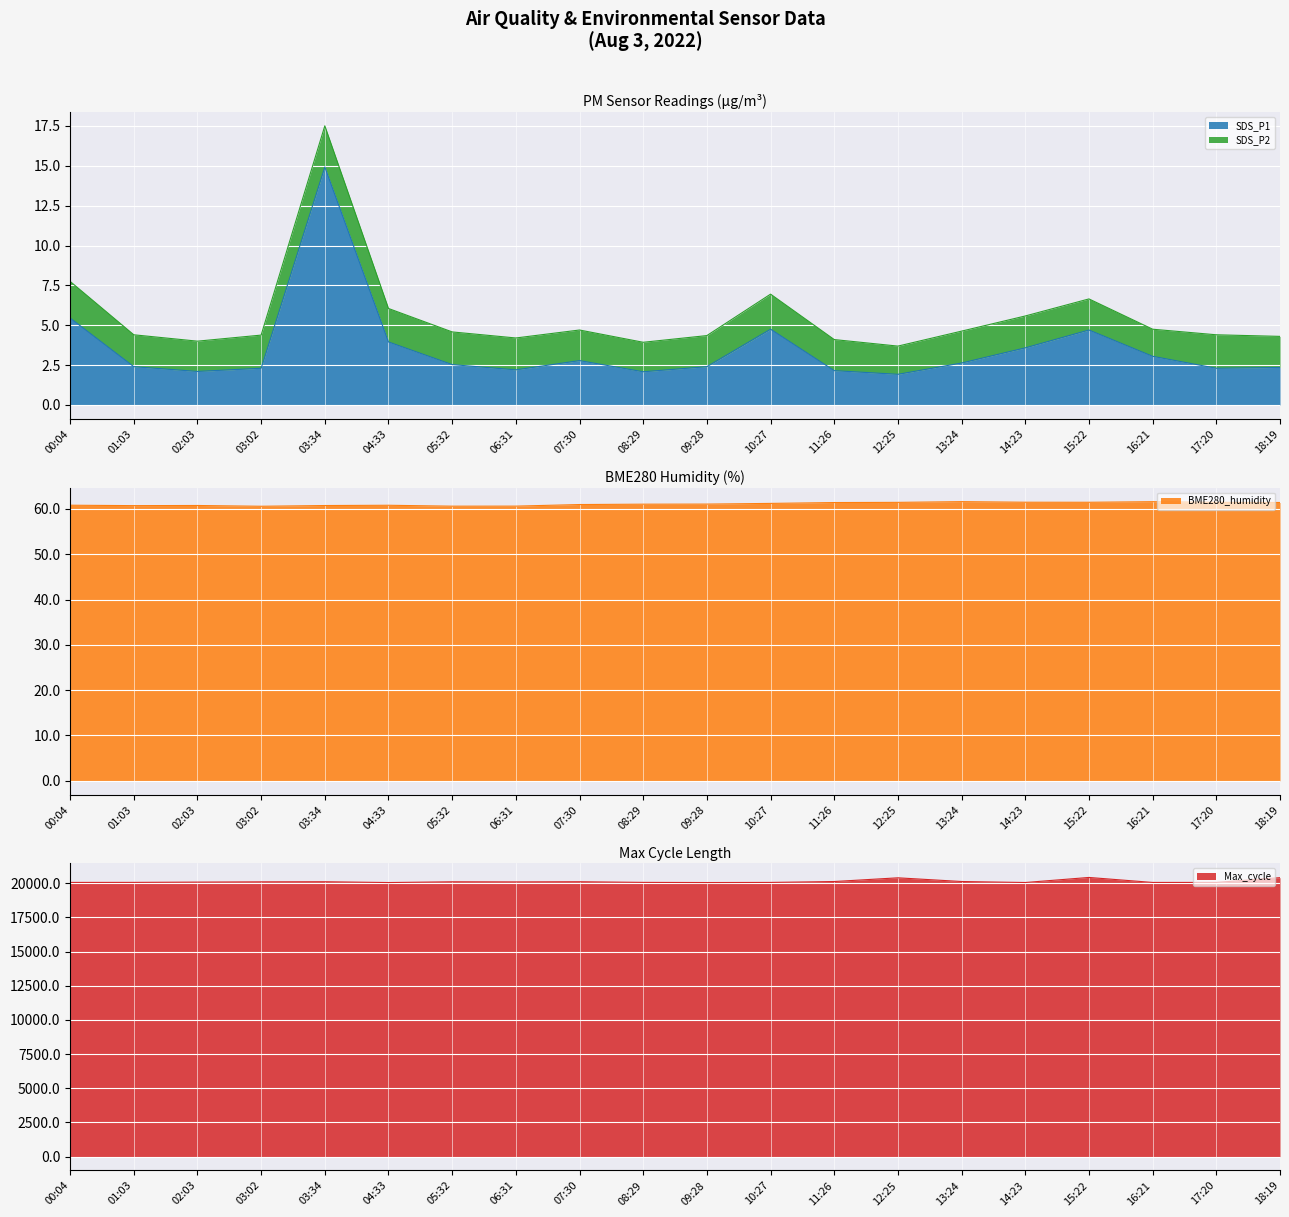

Rank the series by their maximum value, from highest to lowest.

Max_cycle, BME280_humidity, SDS_P1, SDS_P2